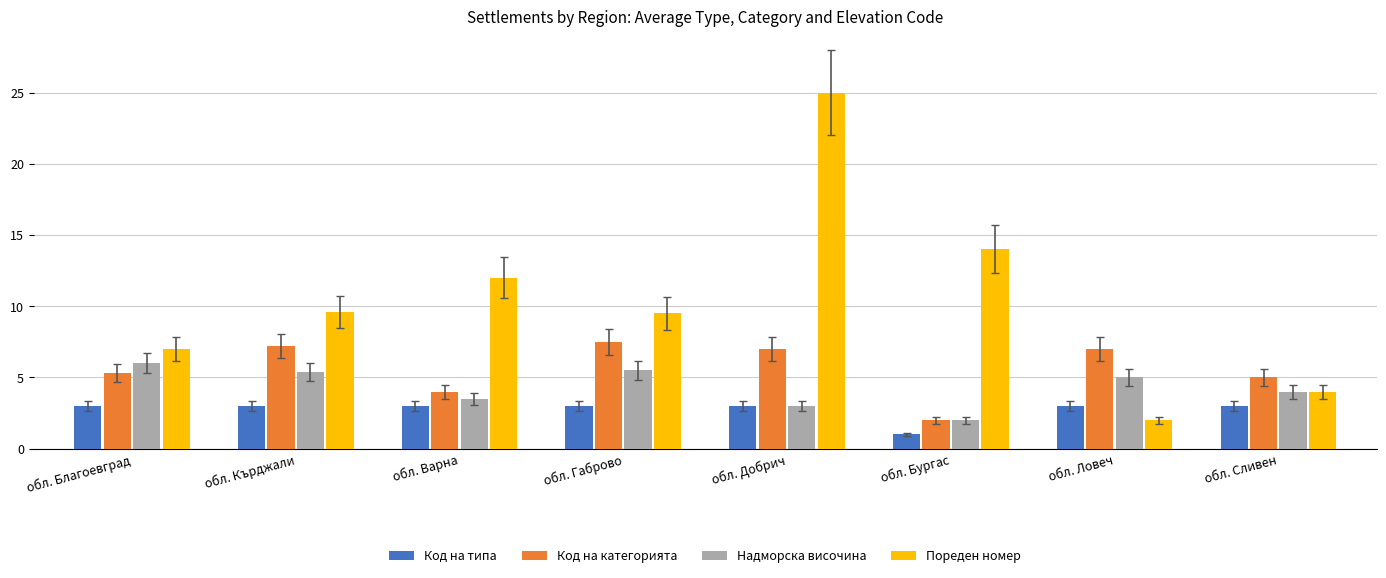

What is the average value of the Надморска височина series?

4.3